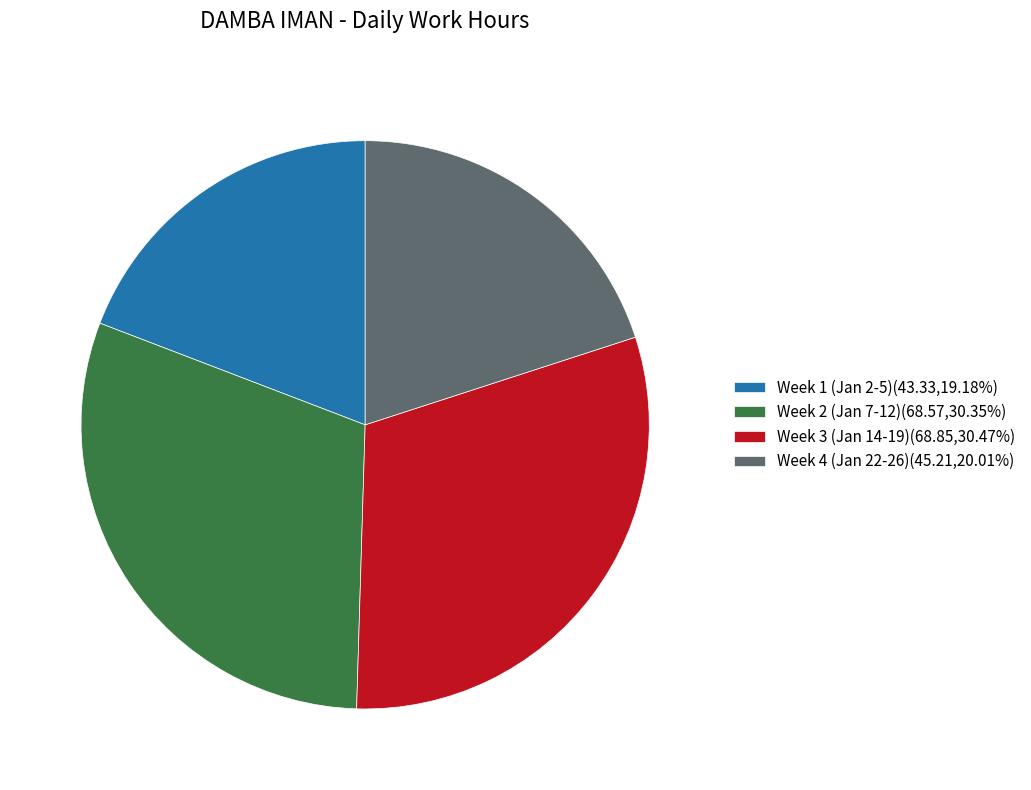

What is the ratio of the value at Week 4 (Jan 22-26)(45.21,20.01%) to the value at Week 1 (Jan 2-5)(43.33,19.18%)?

1.0